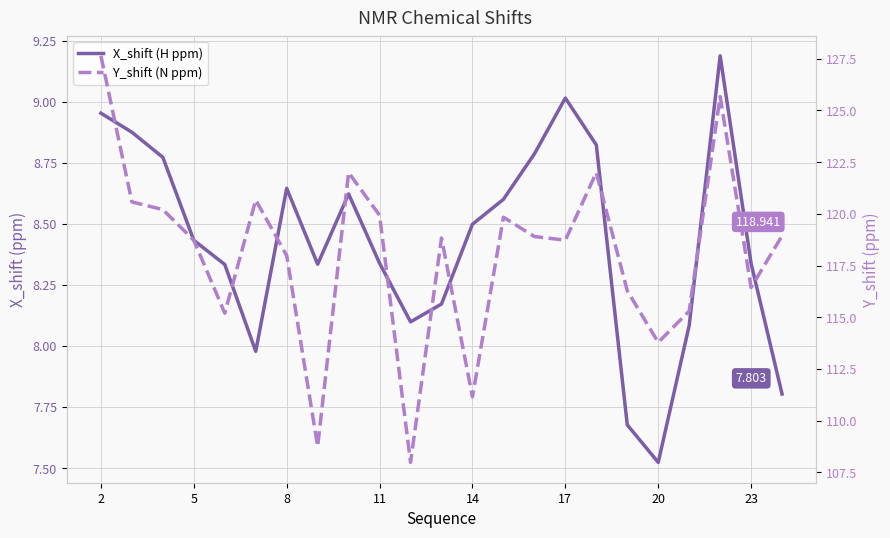

At how many categories does at least one series exceed 76?

23